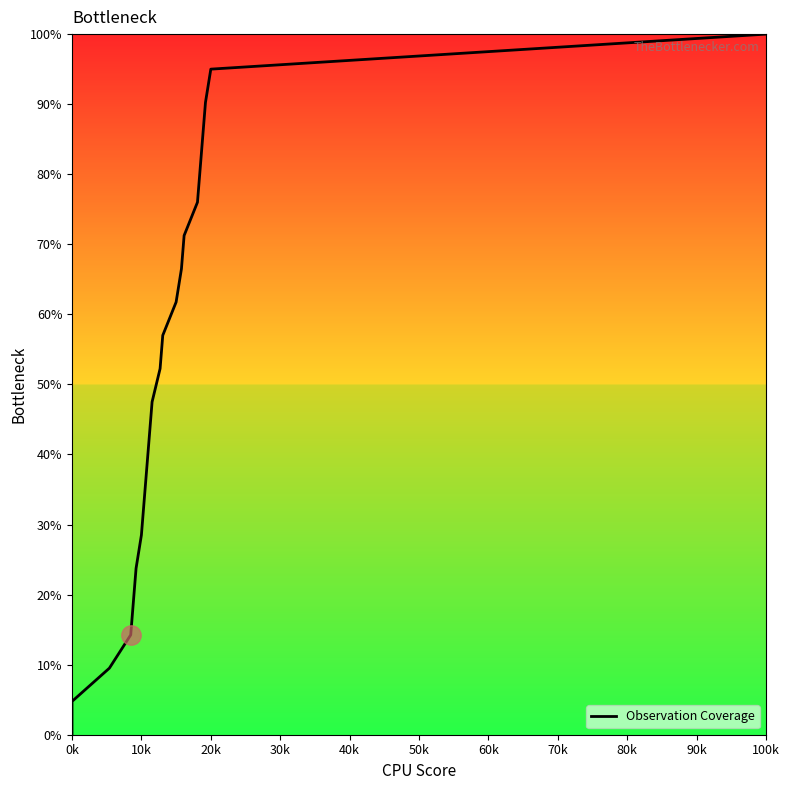

What is the value of the 15th point from the left?

66.5